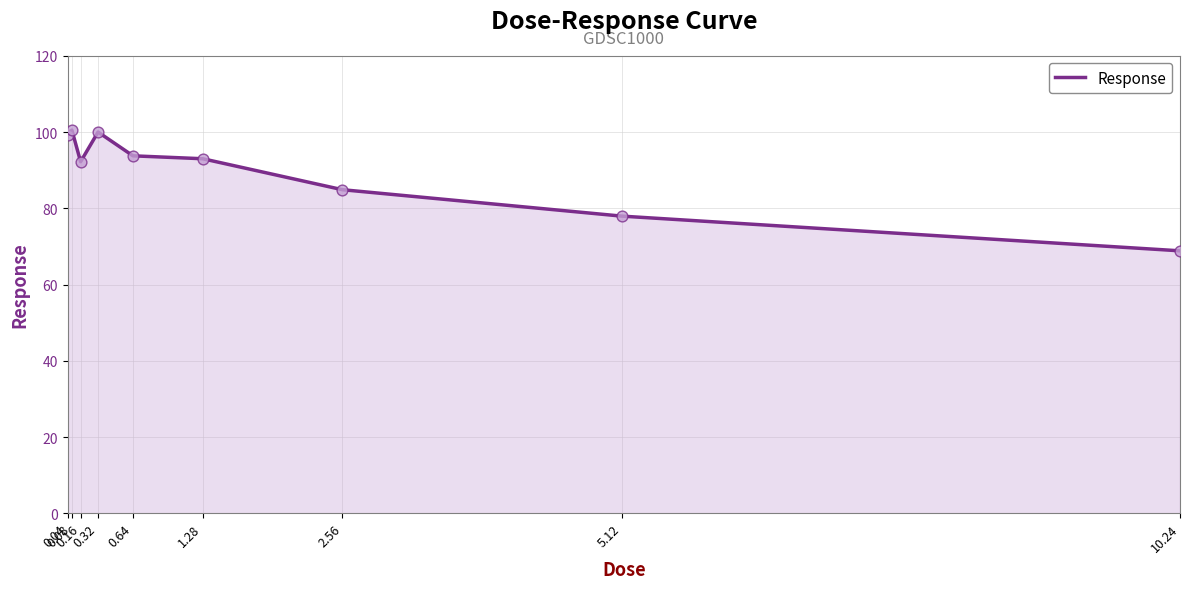

What is the ratio of the value at 0.32 to the value at 1.28?

1.1